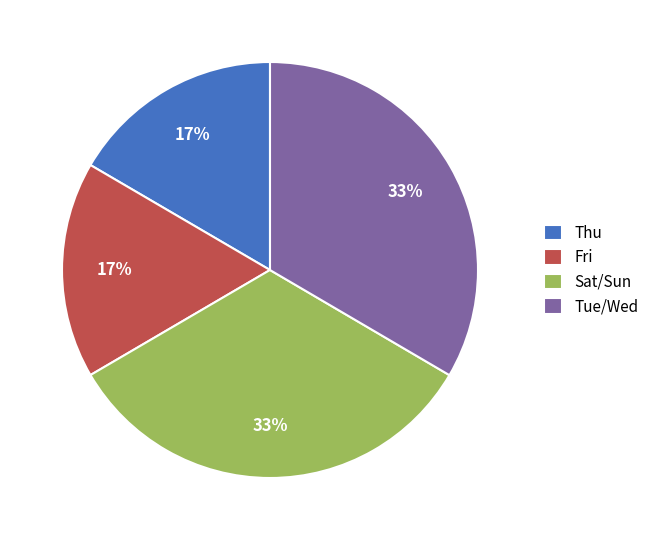

Is there a majority slice in this chart?

No